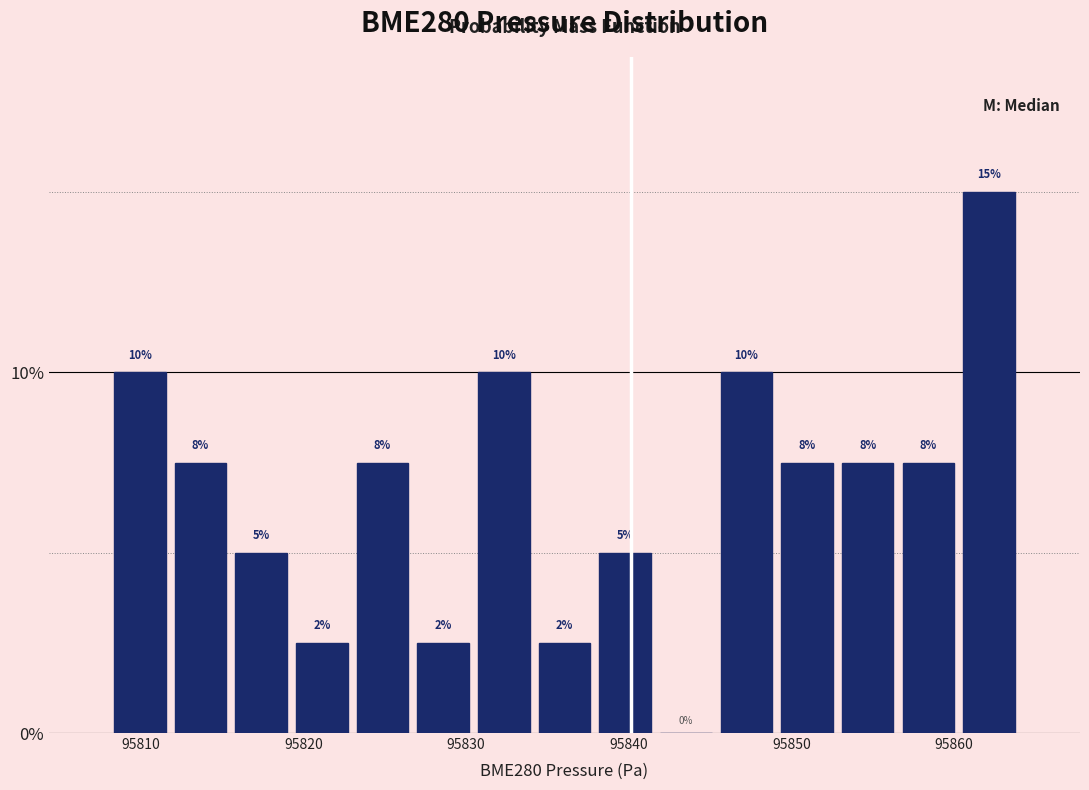

Read against the x-axis, roughly where is the centre of the tallest bar?

95862